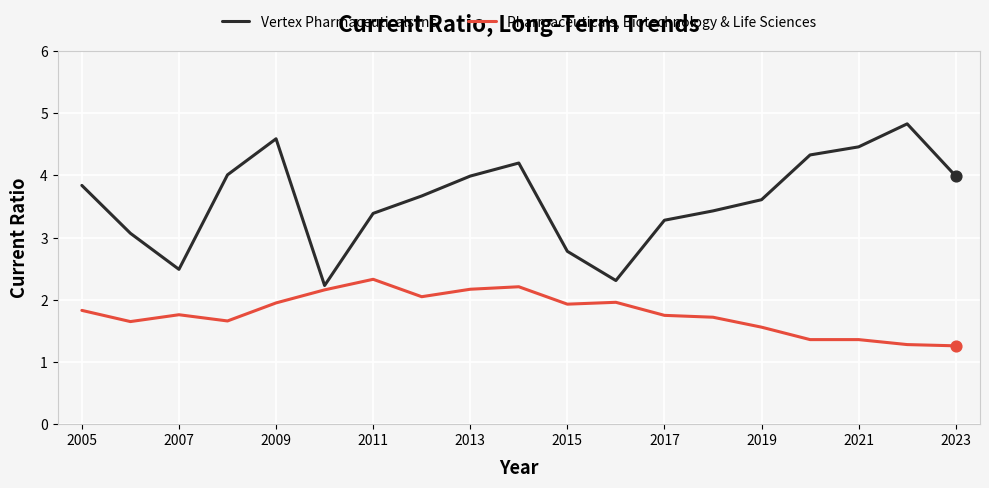

Which series has the largest total across all categories?

Vertex Pharmaceuticals Inc.